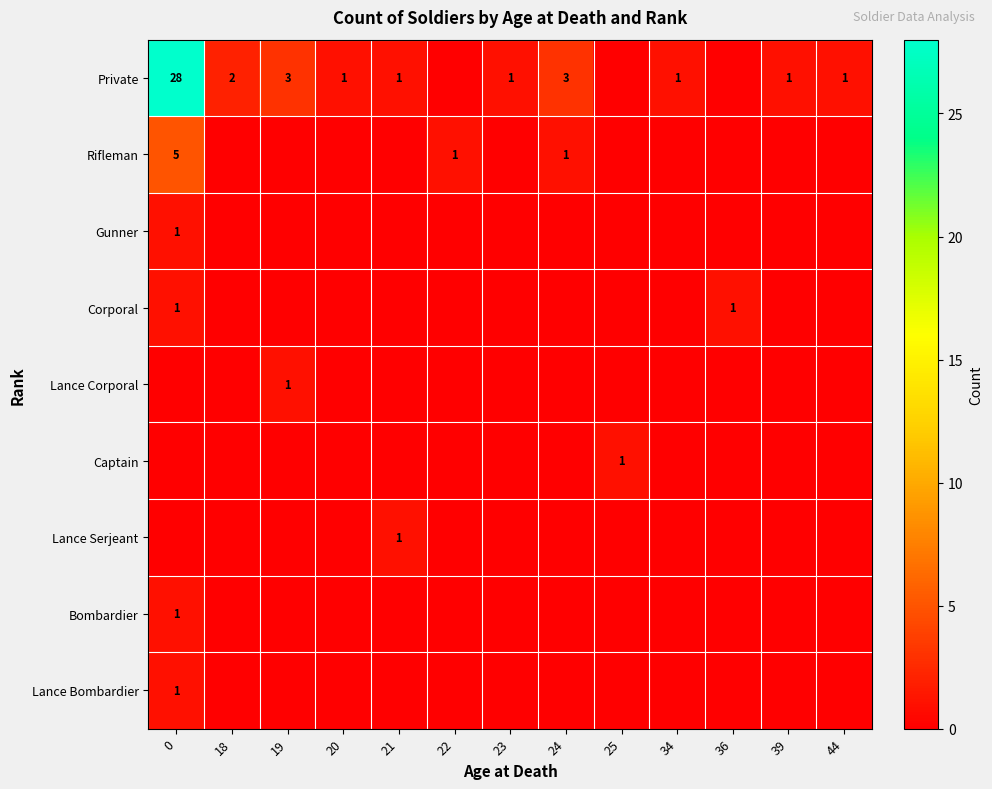

The Lance Bombardier series shows 0 at 0. True or false?

False